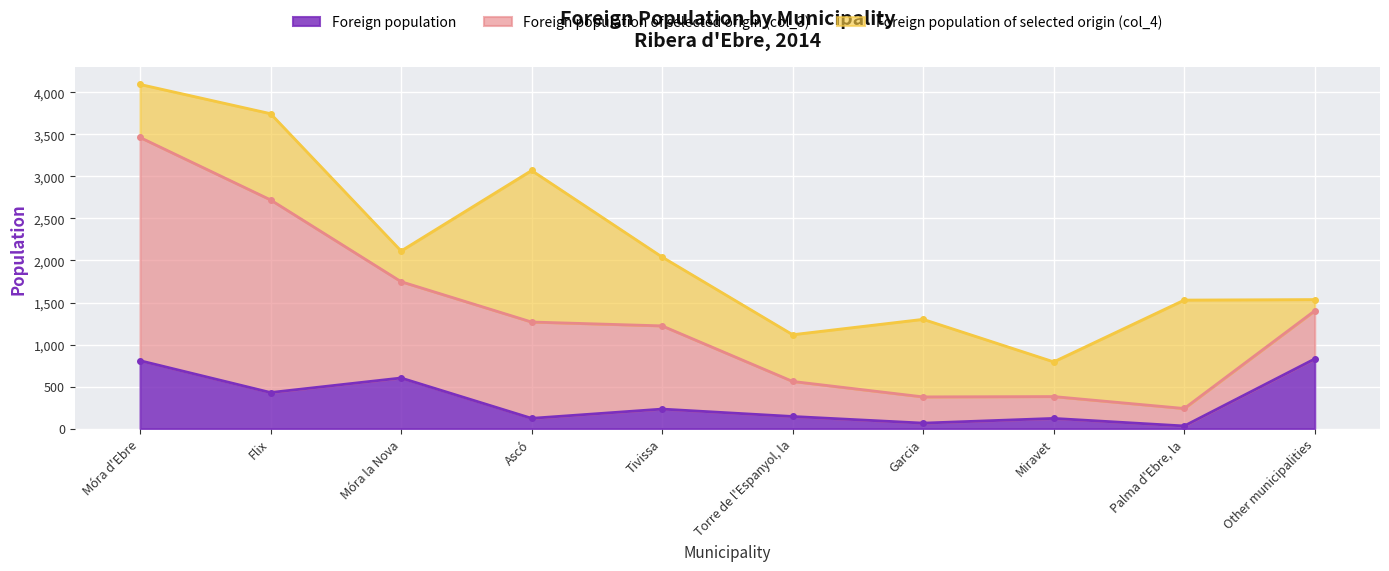

What is the label of the 6th point from the left?

Torre de l'Espanyol, la